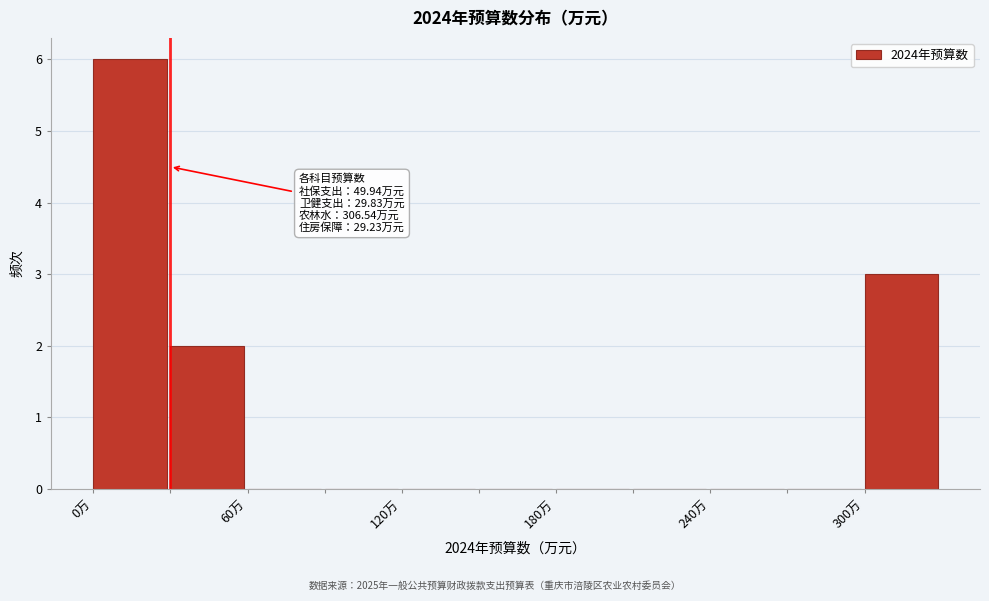

Around what value on the x-axis is the tallest bar? Give the approximate position of its centre, as read against the axis.

10